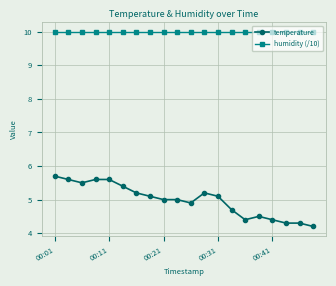

At how many categories does at least one series exceed 7?

20